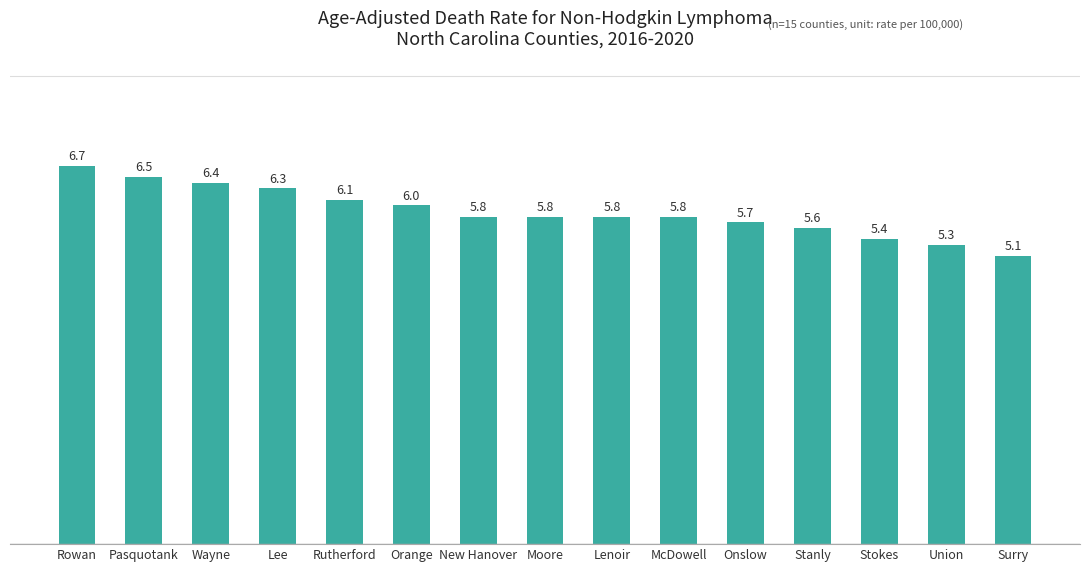

How many data points does each series have?

15